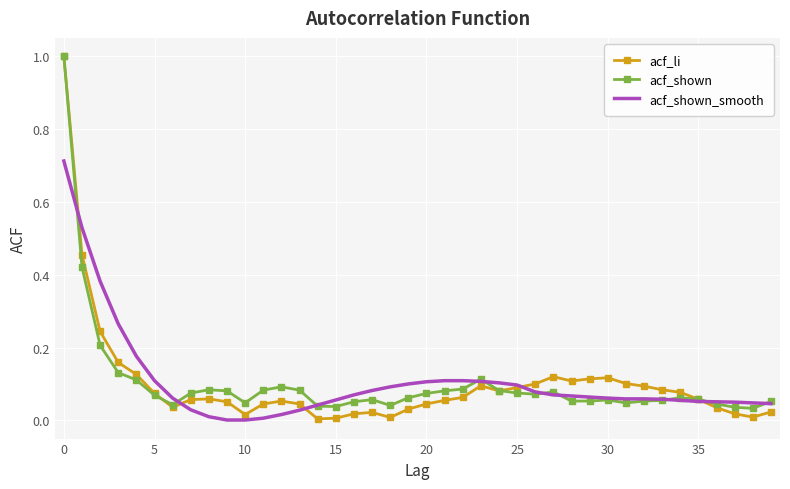

What is the highest value of the acf_li series?

1.0